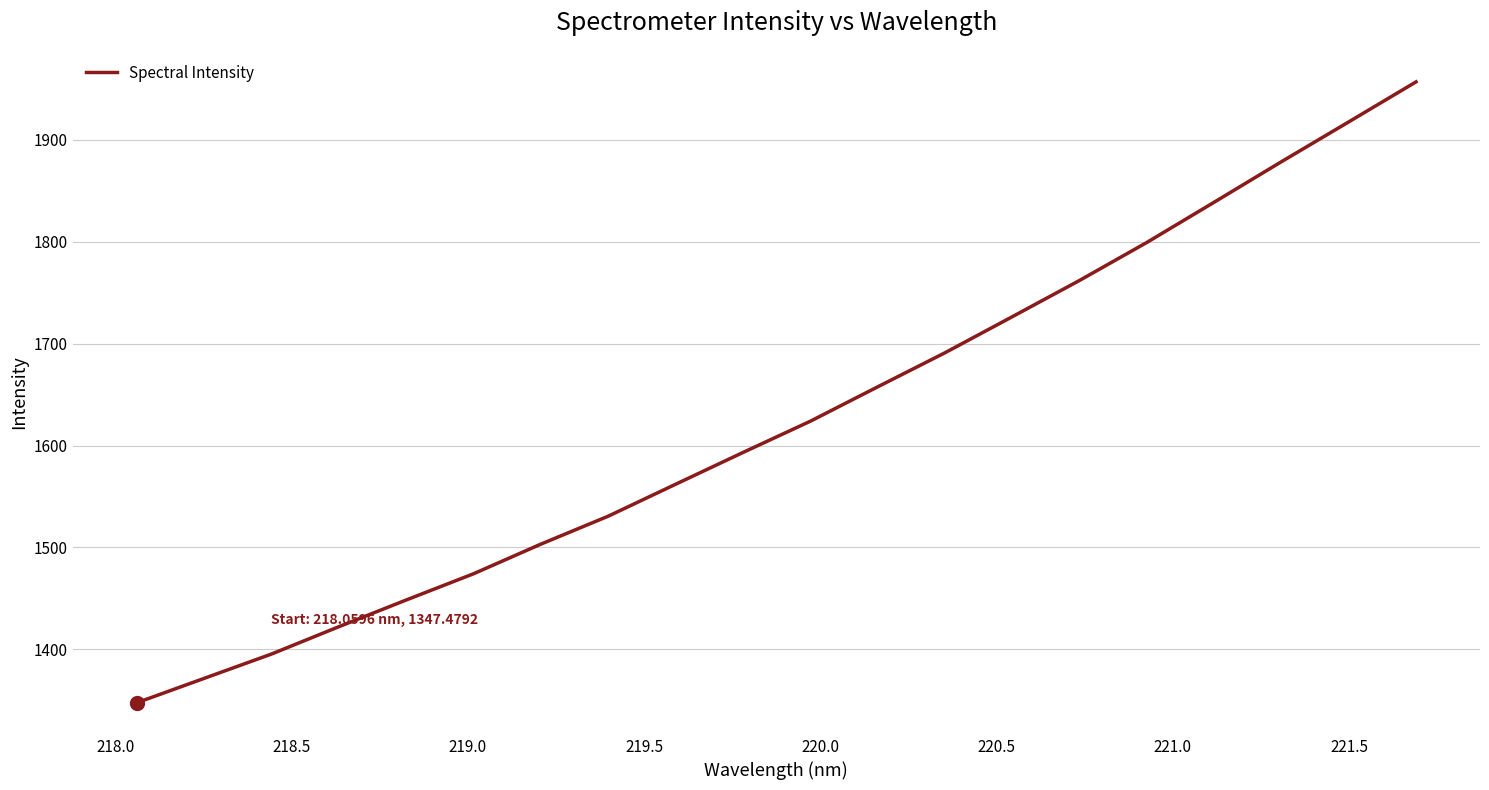

What is the difference between the maximum and minimum values?

609.4